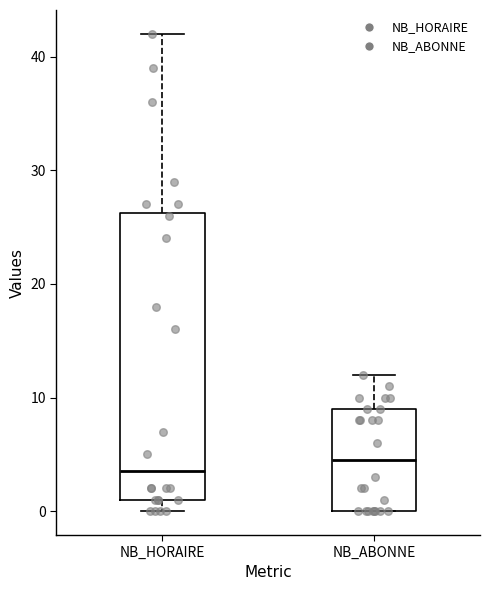

Which box is the tallest, from its lower edge to its upper edge?

NB_HORAIRE